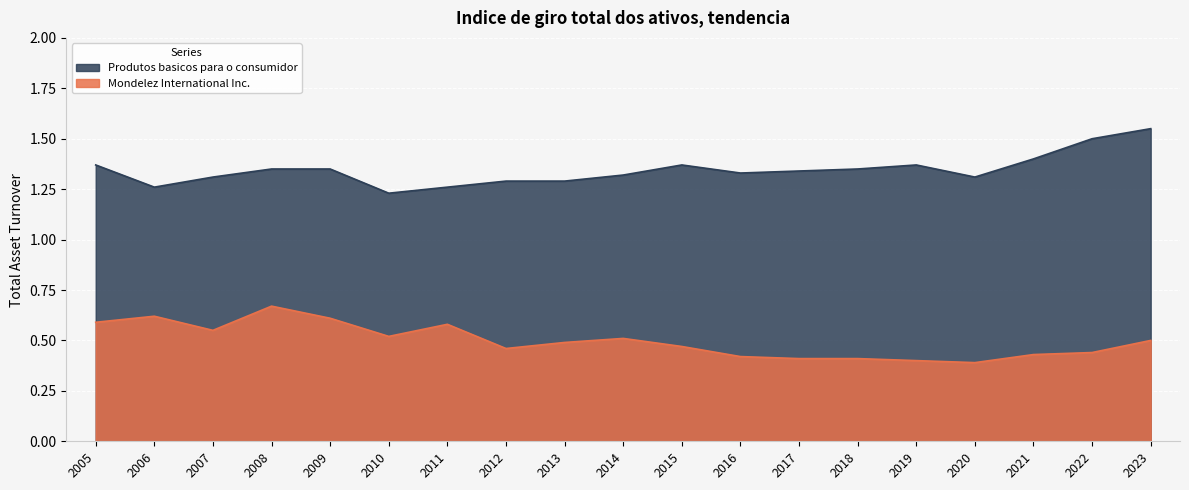

What is the difference between the Mondelez International Inc. values at 2007 and 2020?

0.2